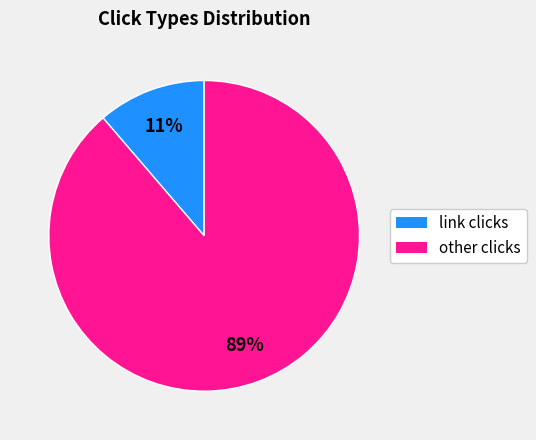

Which category has the biggest portion of the pie?

other clicks